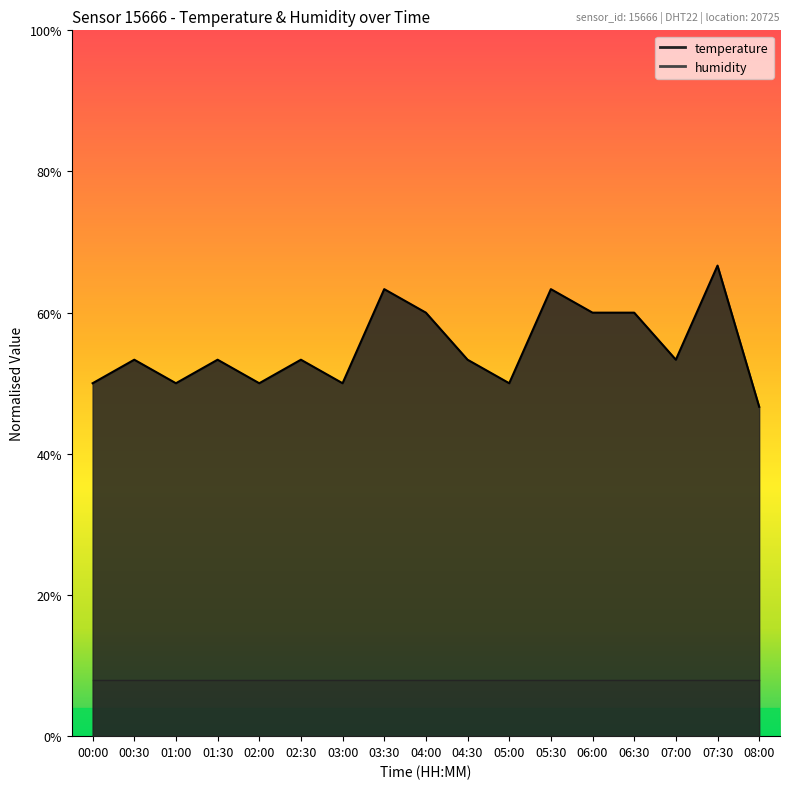

What is the change in value from 01:30 to 07:30?

+0.1